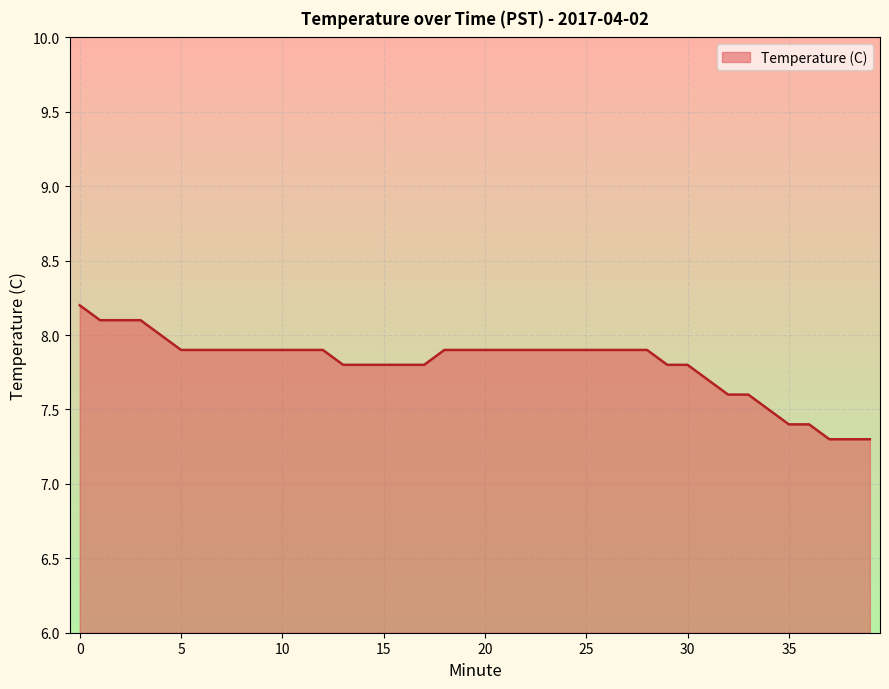

What is the difference between the maximum and minimum values?

0.9